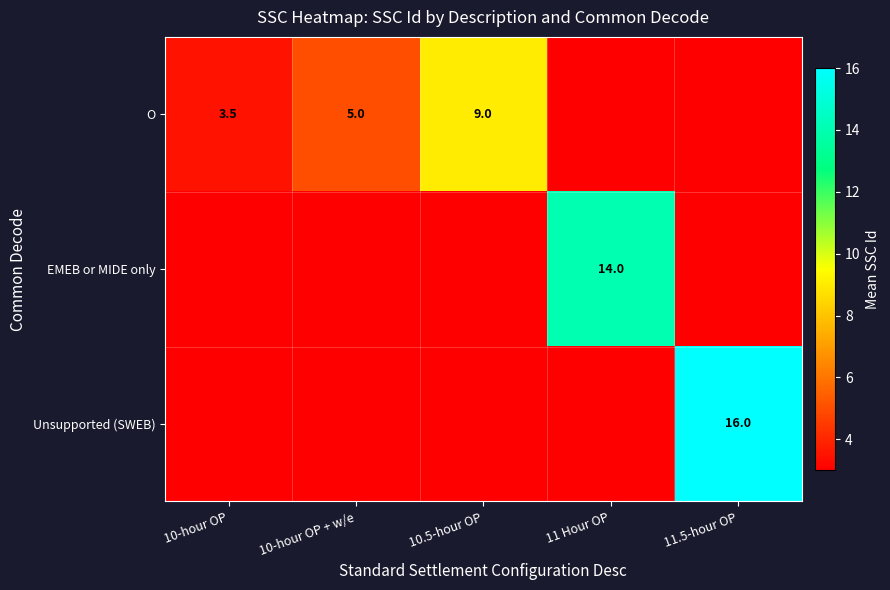

The value of O at 10-hour OP is 4.8. True or false?

False